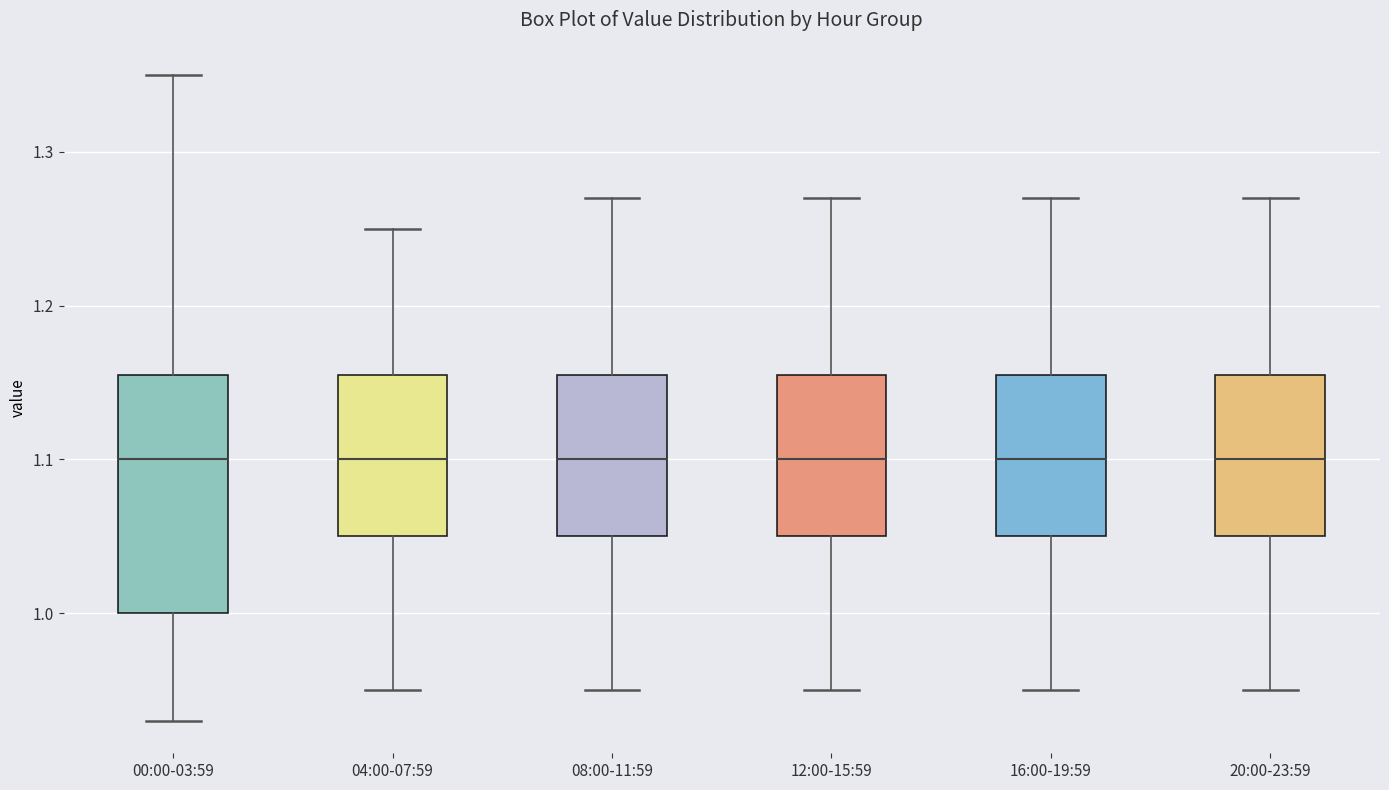

Comparing the boxes themselves (not the whiskers), which one is the tallest?

00:00-03:59